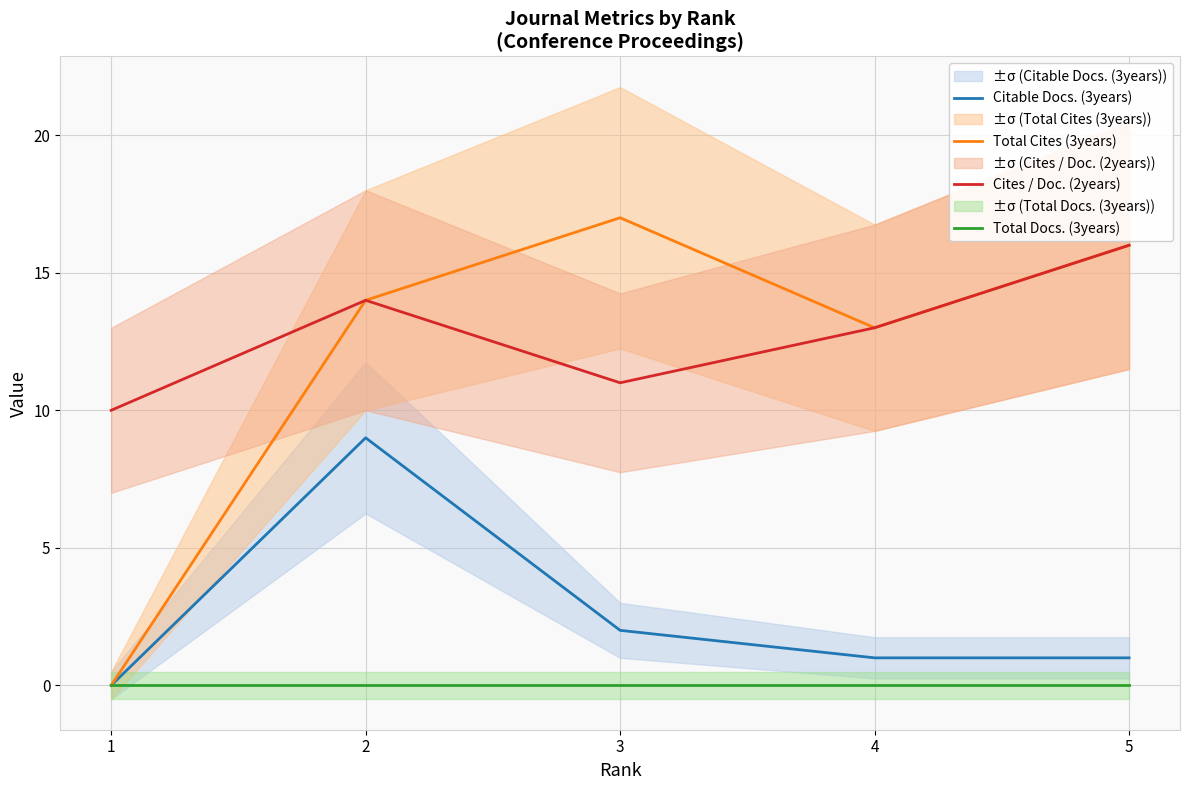

At which category does the chart reach its minimum across all series?

1